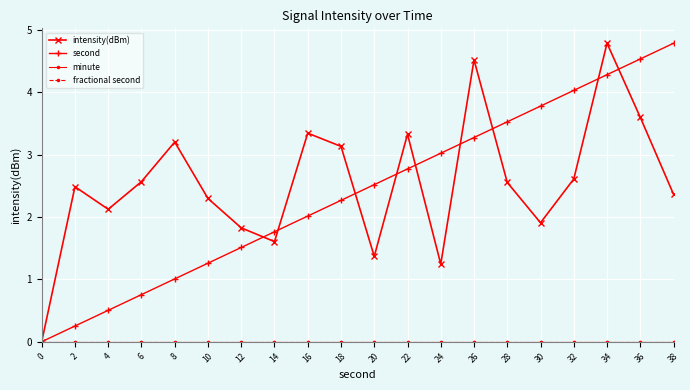

Does the chart have visible grid lines?

Yes